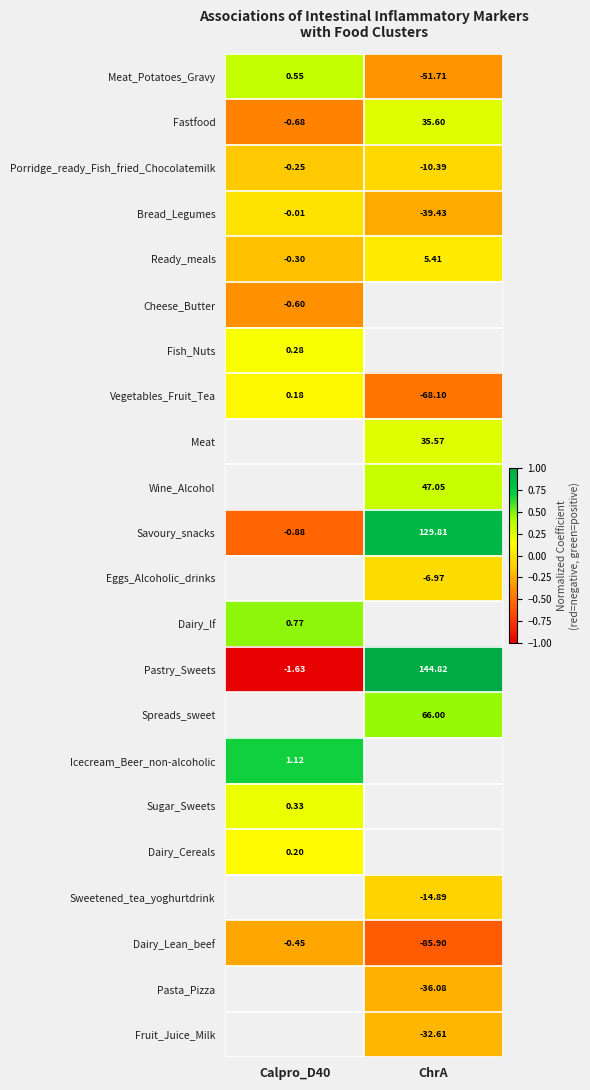

How many positive values does the Vegetables_Fruit_Tea series have?

1